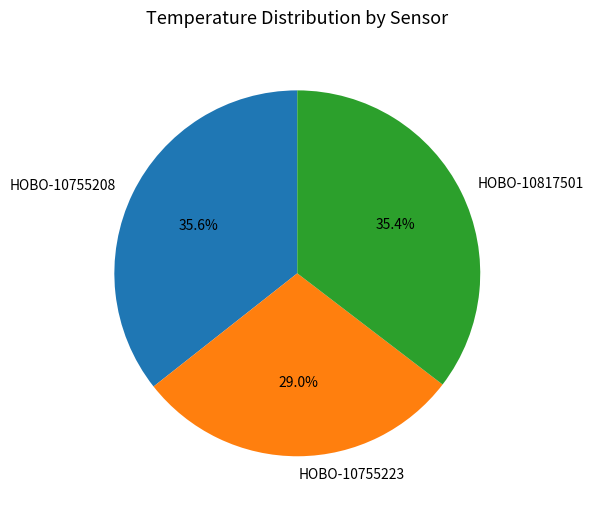

How many slices are in this pie chart?

3